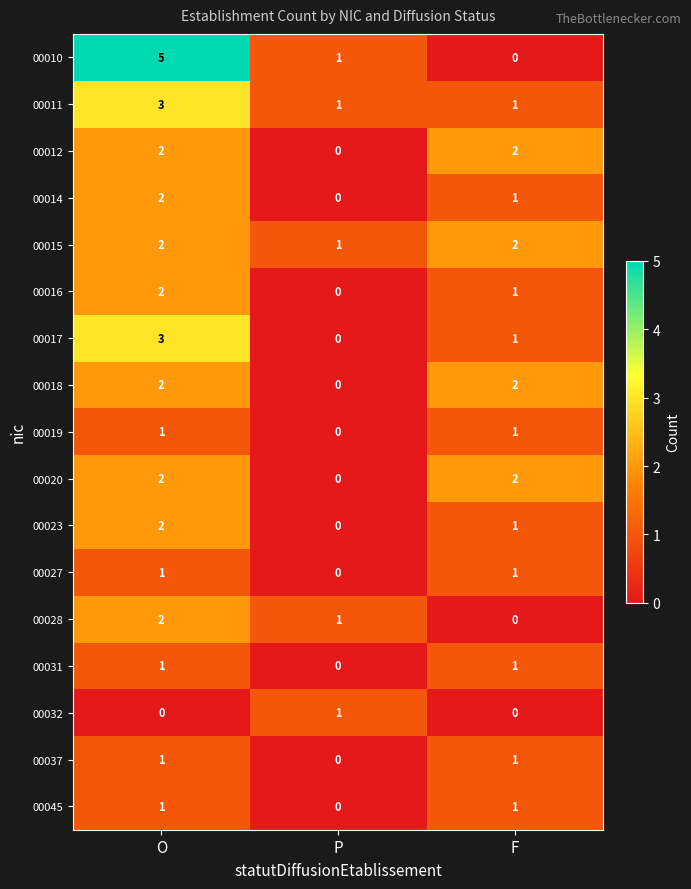

Rank the categories by 00014 value from lowest to highest.

P, F, O